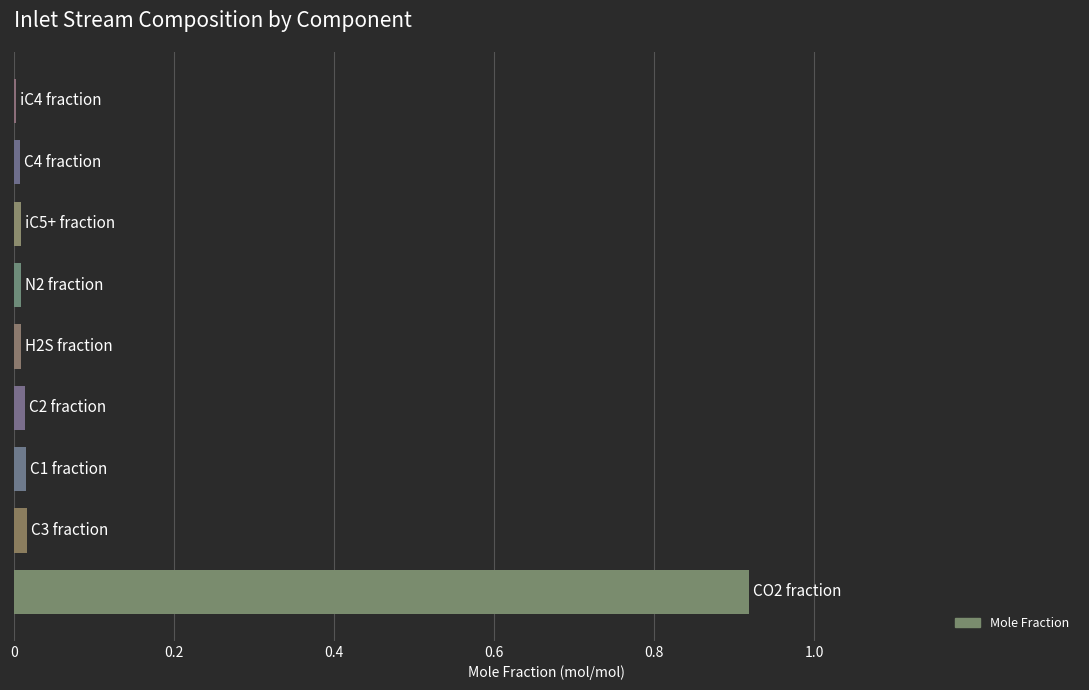

What is the sum of all values?

1.0